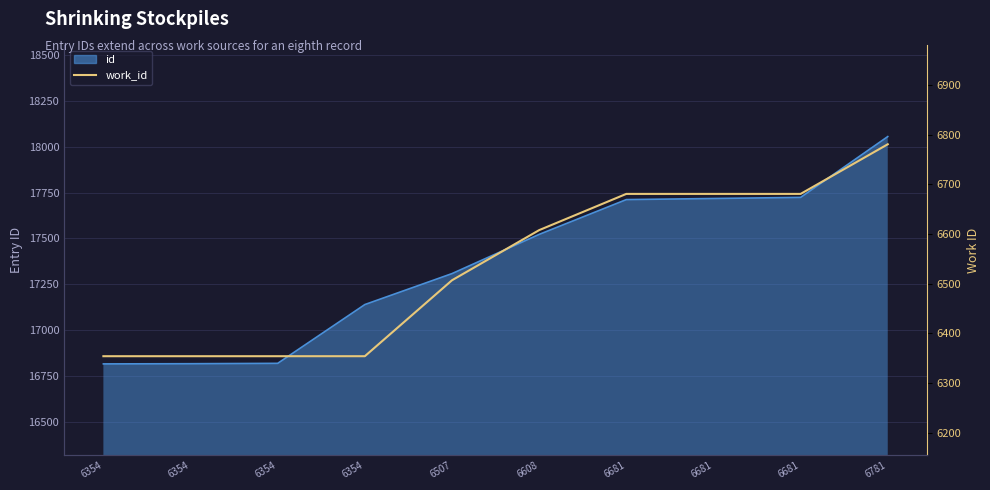

Count the values in the range 6354 to 6681.

9